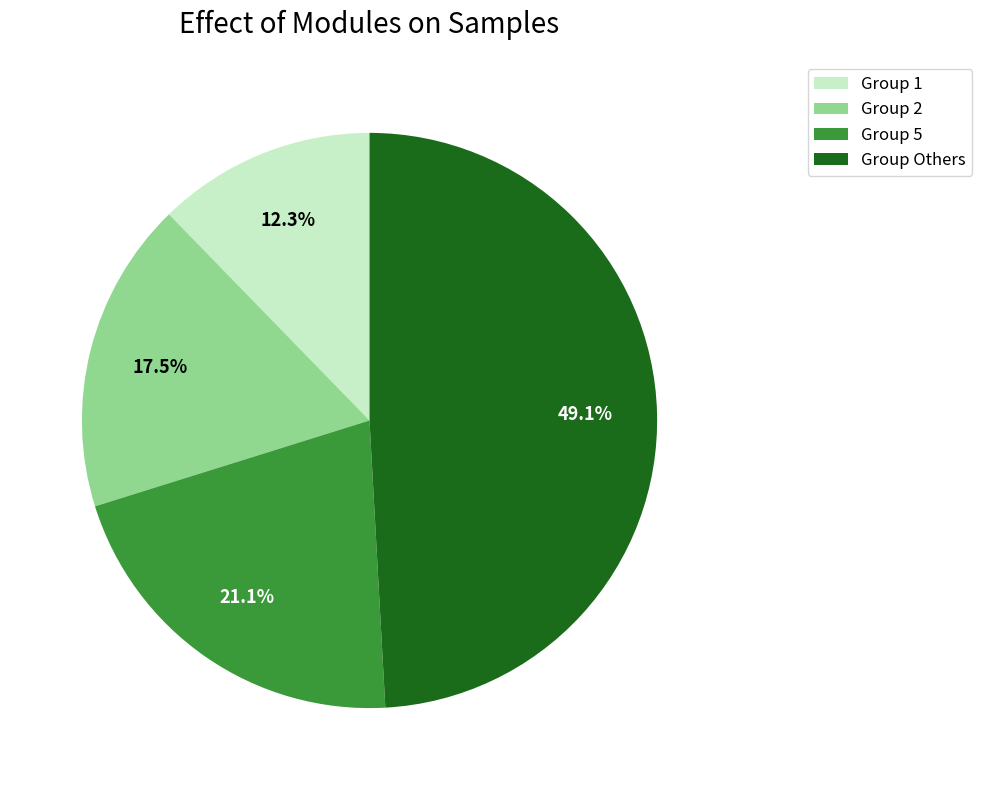

What is the smallest slice in the pie chart?

Group 1